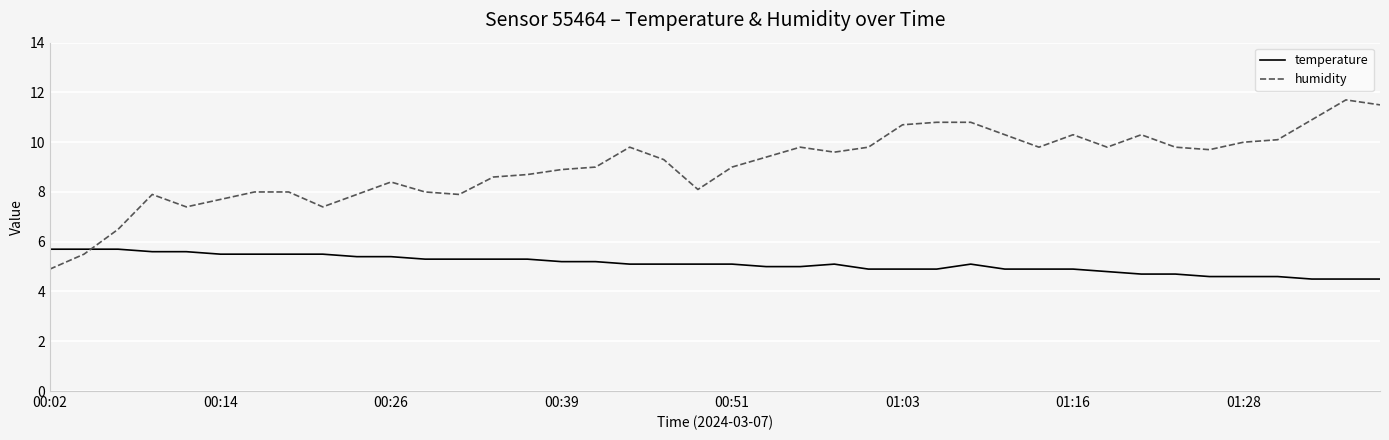

List the series in order of their peak value, lowest first.

temperature, humidity